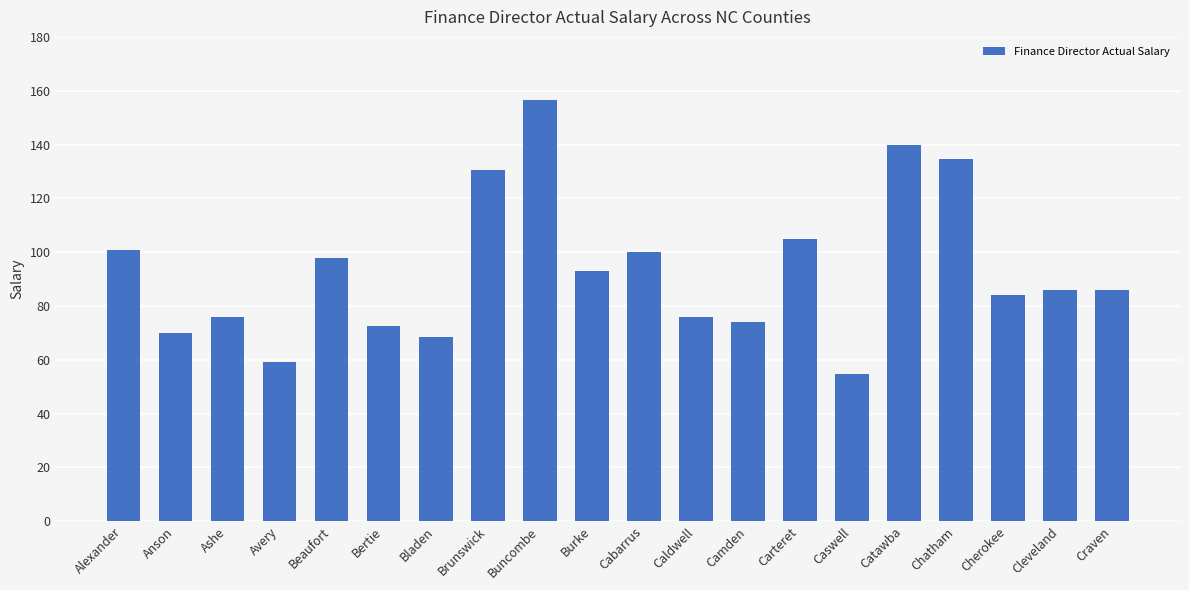

At which label is the value closest to 105618?

Carteret